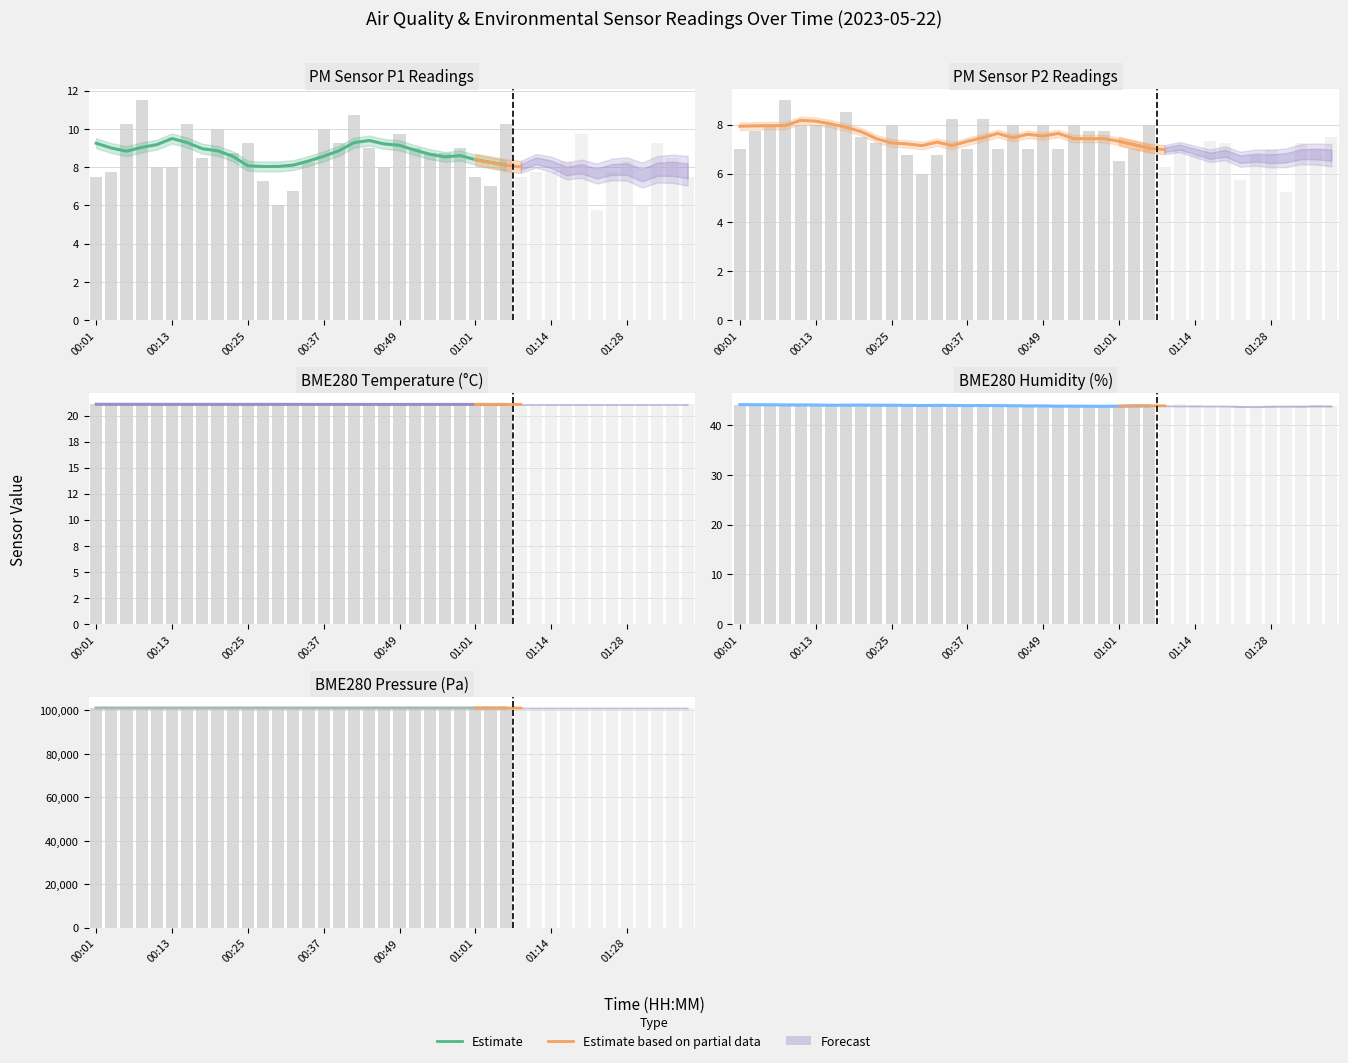

Which series has the widest spread of values?

BME280_pressure